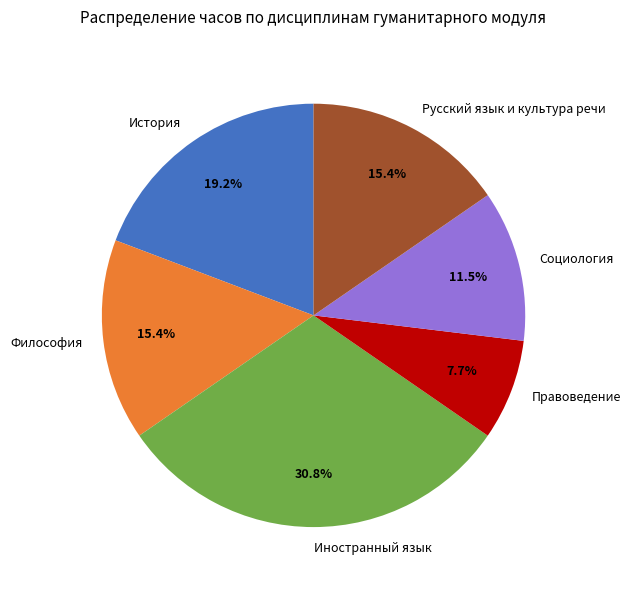

To the nearest percent, what percentage of the pie is История?

19%